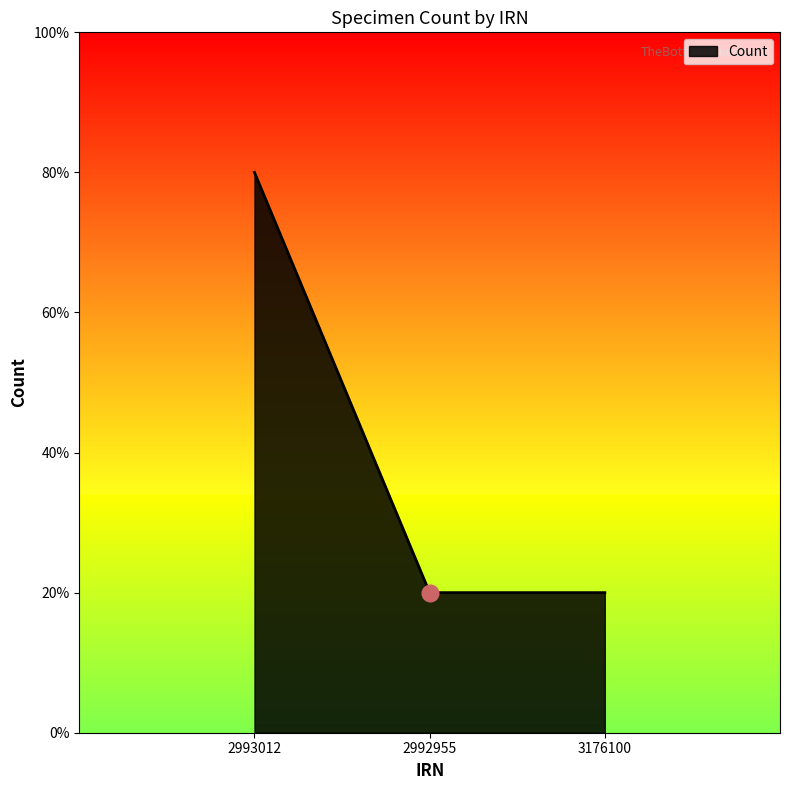

List the labels in order of value, largest first.

2993012, 2992955, 3176100